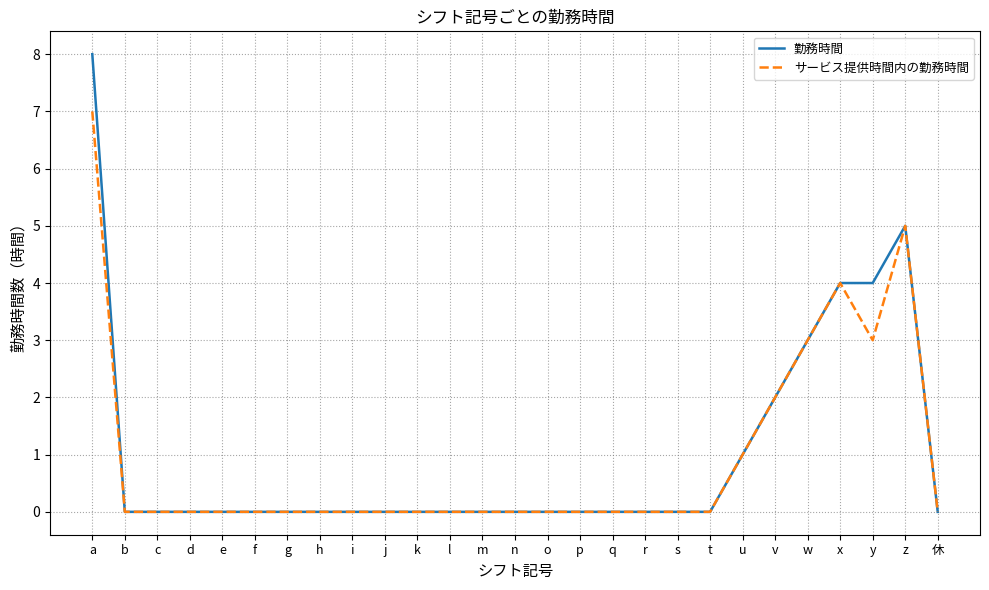

Is this an area chart (filled region under the line)?

No